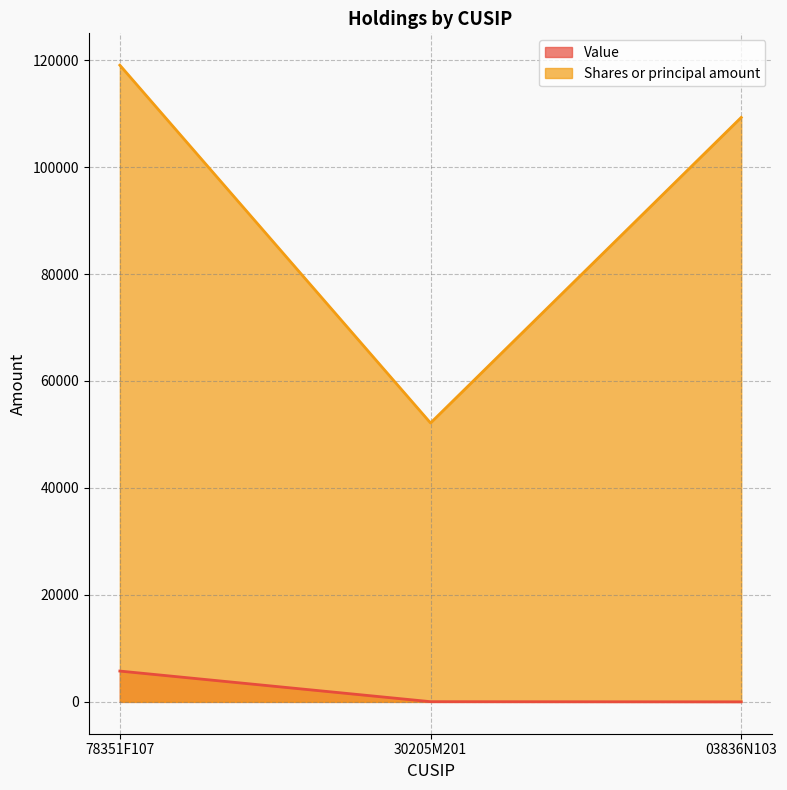

At which category is the sum across all series the highest?

78351F107